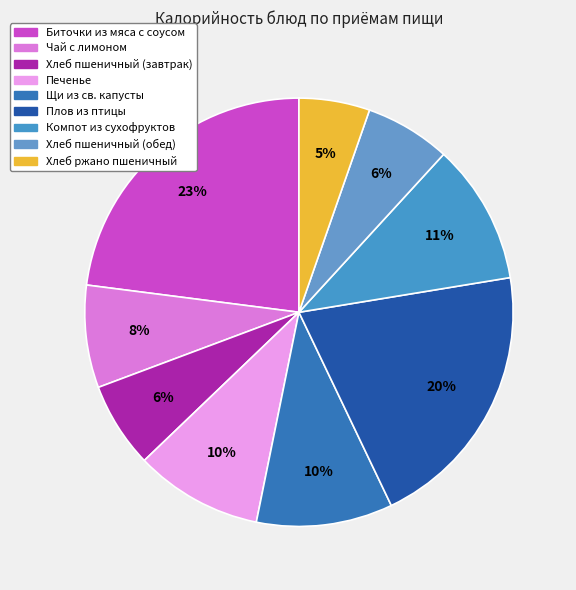

How many segments does this pie chart have?

9